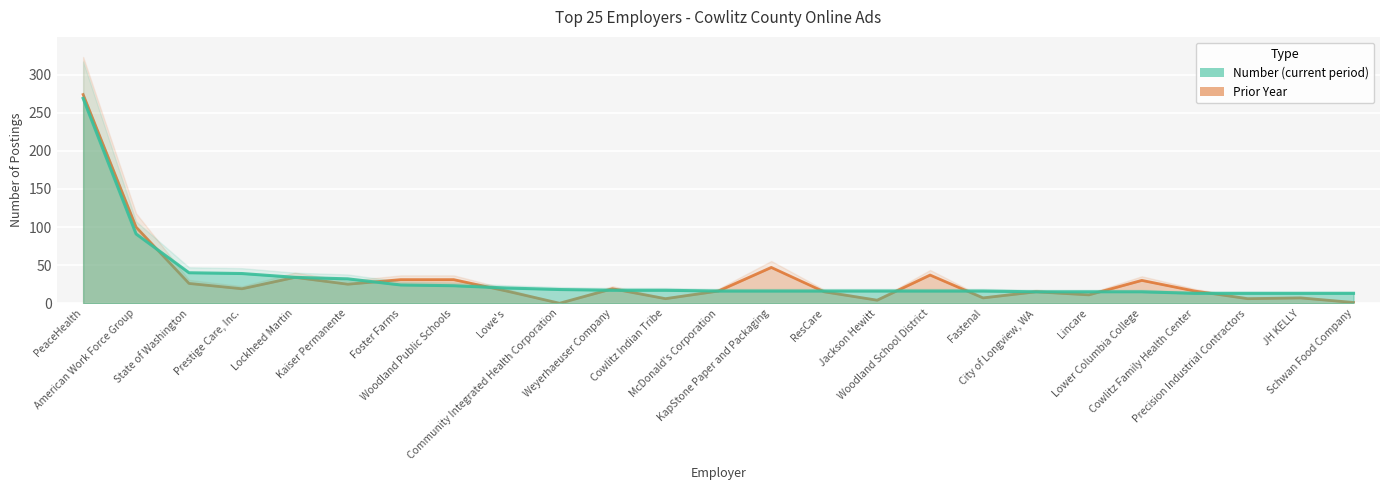

What is the value of the Number point at the 7th from the left?

24